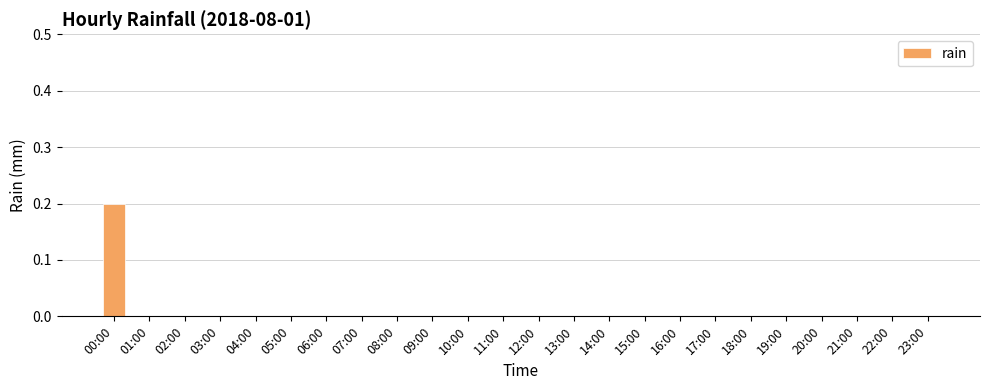

Which category has the highest value across all series?

00:00